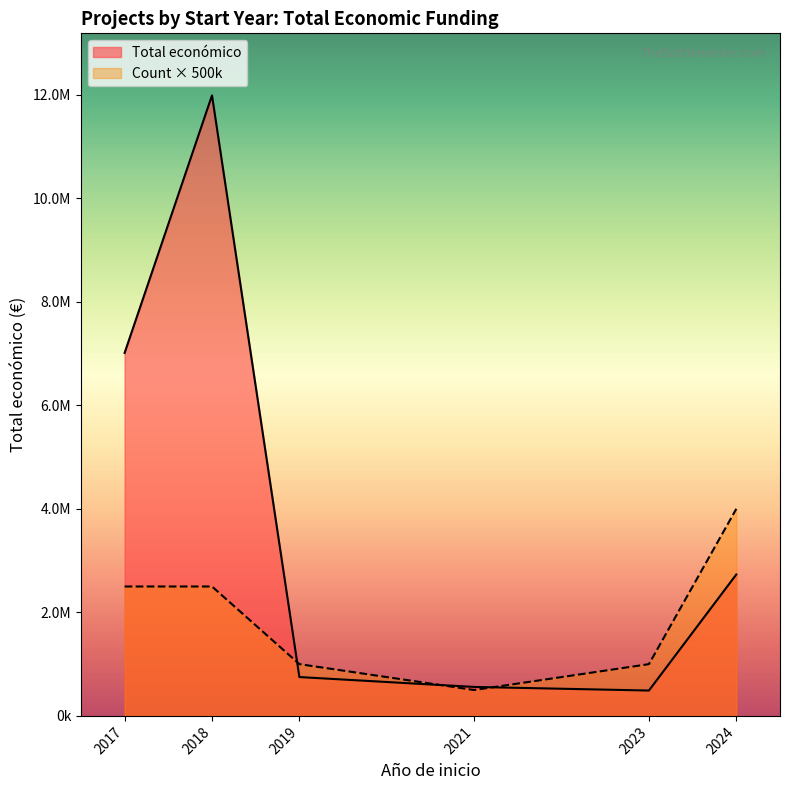

The Total económico line series shows 931091 at 2021. True or false?

False